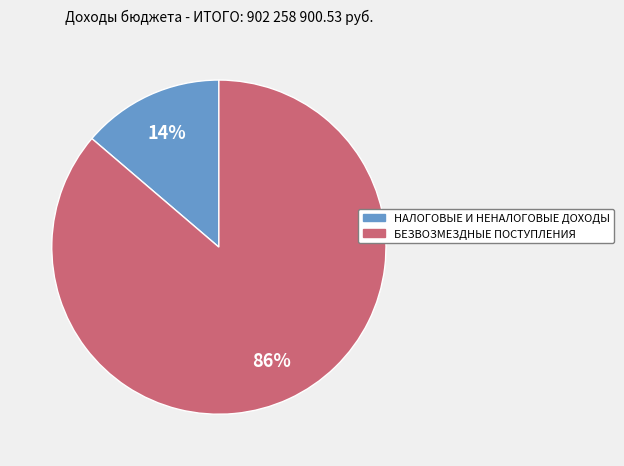

Combined, do НАЛОГОВЫЕ И НЕНАЛОГОВЫЕ ДОХОДЫ and БЕЗВОЗМЕЗДНЫЕ ПОСТУПЛЕНИЯ account for over 50%?

Yes